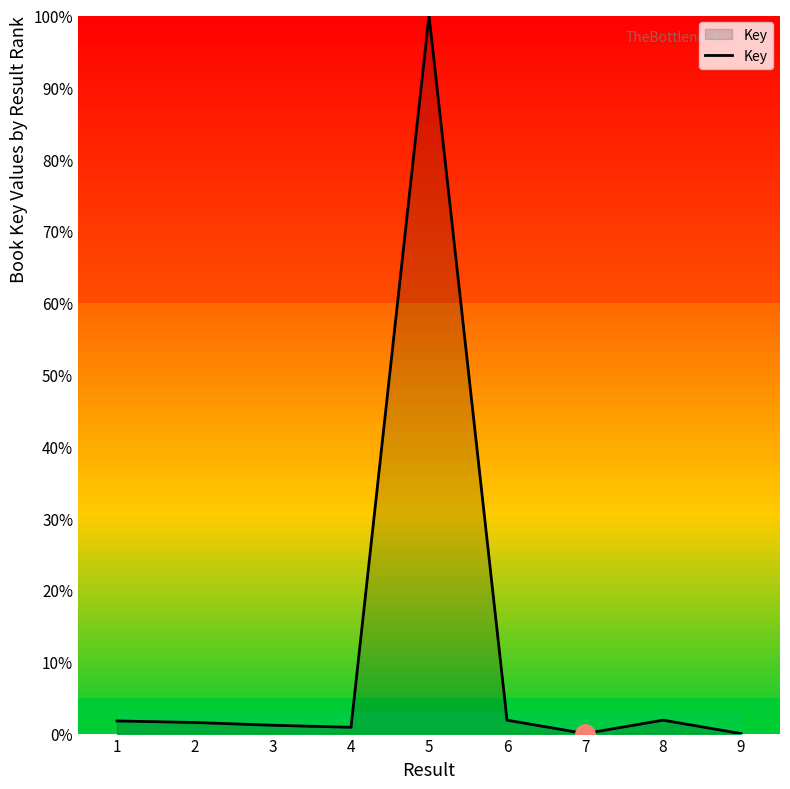

What is the difference between the maximum and minimum values?

100.0